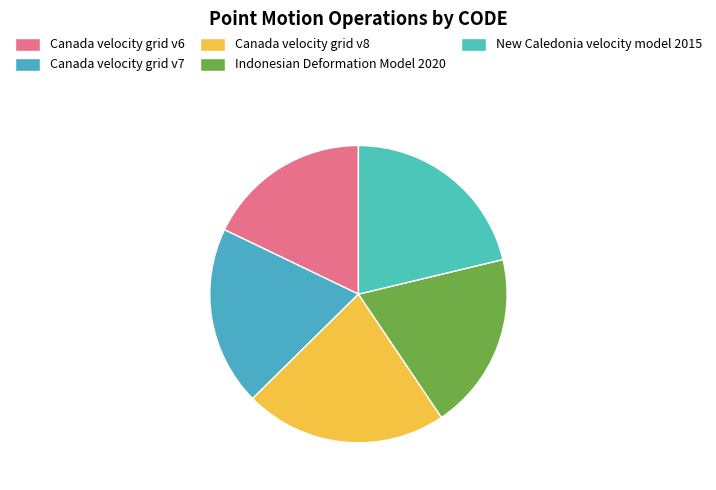

How many segments does this pie chart have?

5